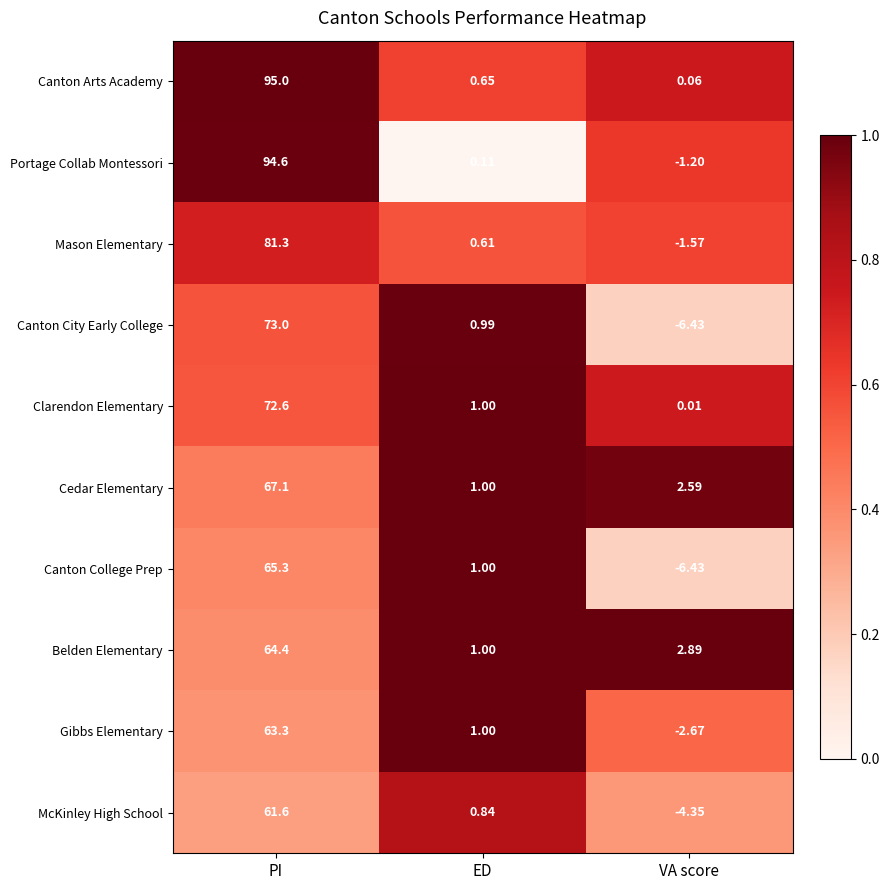

Rank the series by their maximum value, from lowest to highest.

McKinley High School, Gibbs Elementary, Belden Elementary, Canton College Prep, Cedar Elementary, Clarendon Elementary, Canton City Early College, Mason Elementary, Portage Collab Montessori, Canton Arts Academy